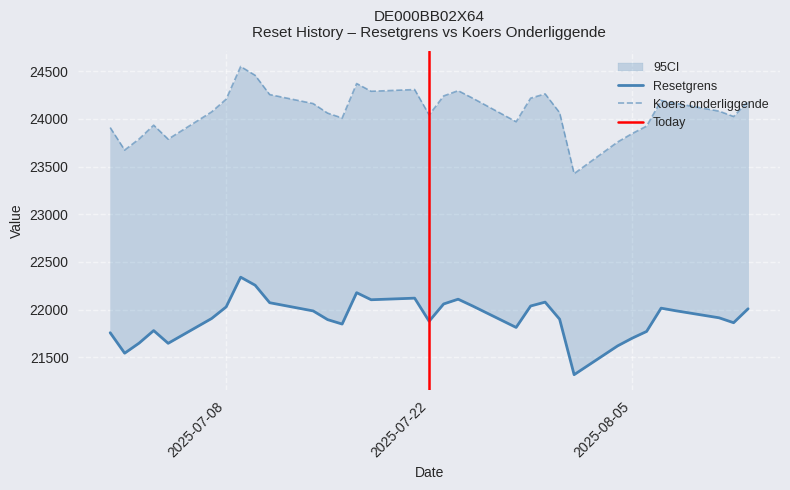

What is the value of the Koers onderliggende op laatste reset point at the 17th from the left?

24041.9